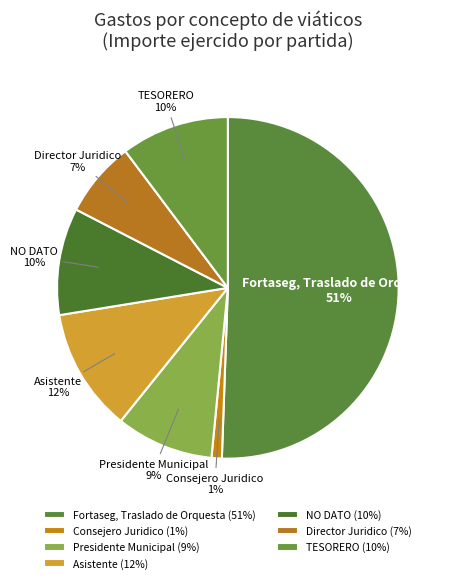

Count the number of slices in the pie.

7